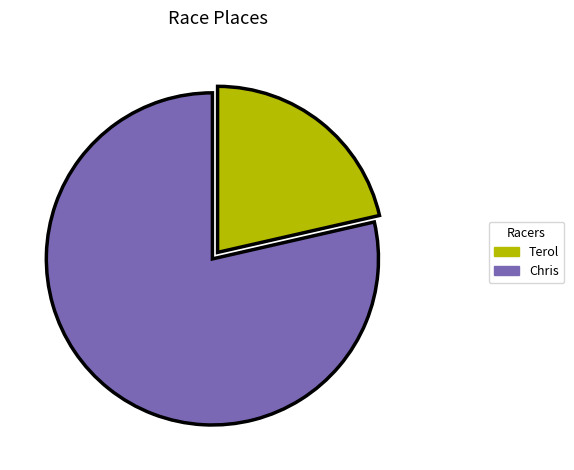

Approximately how many times larger is the value at Chris compared to Terol?

3.7